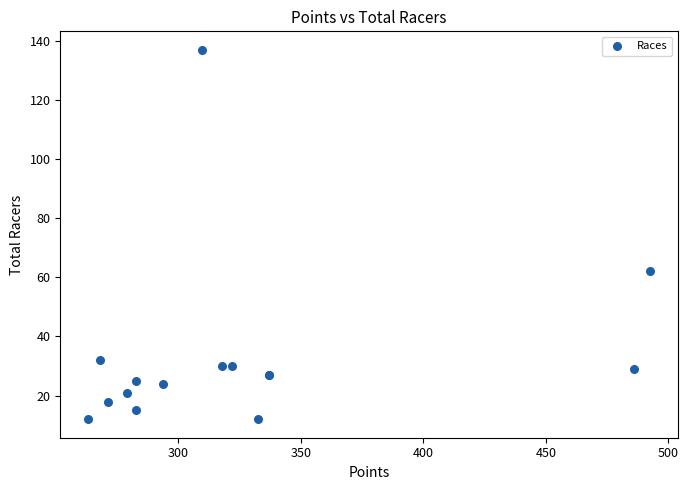

What Y value in the scatter plot is closest to 74?

62